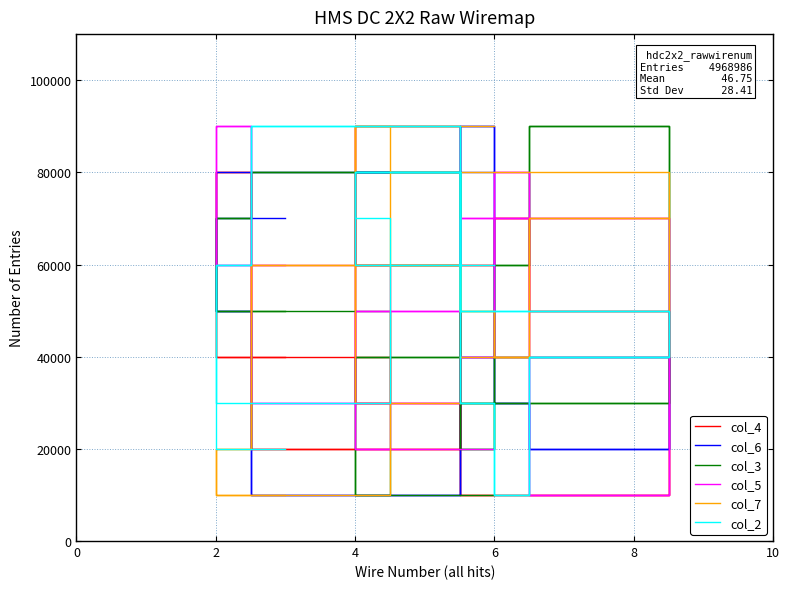

At which label does col_4 reach its peak?

2